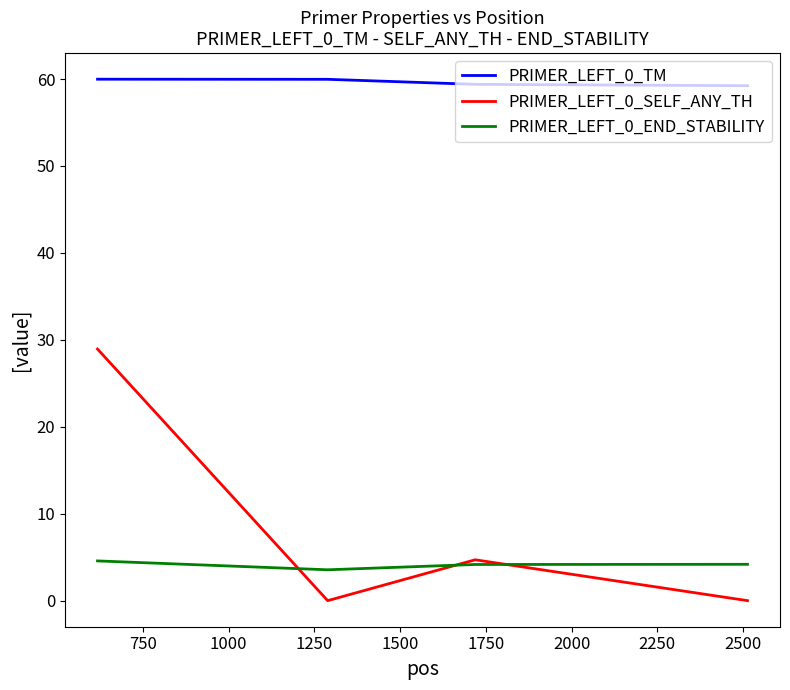

What is the maximum value for PRIMER_LEFT_0_TM?

60.0